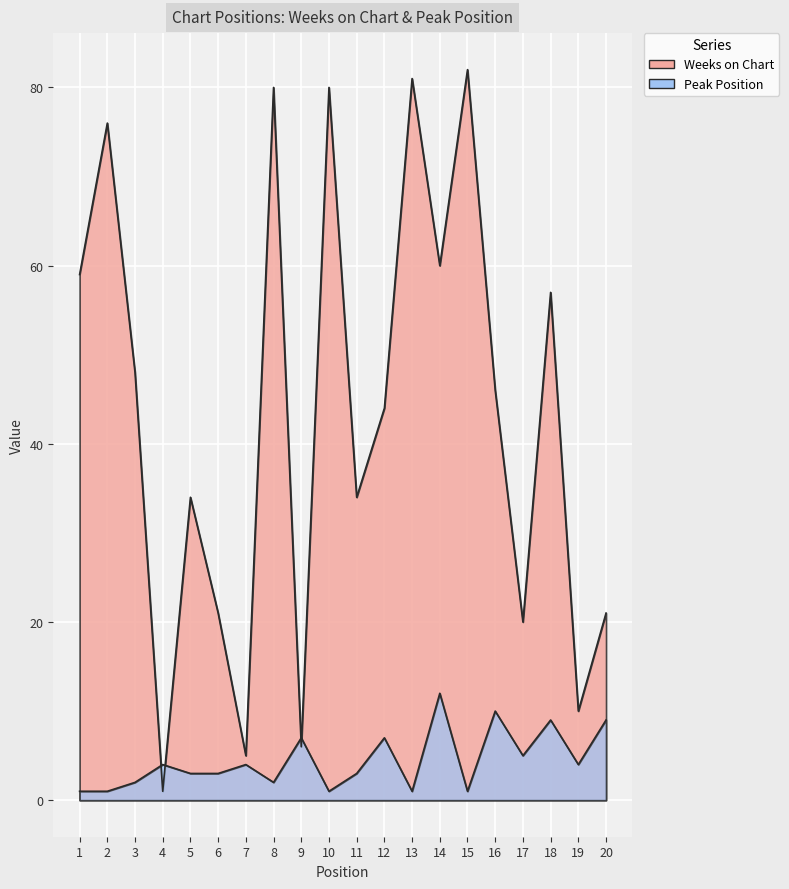

Where is the first local minimum for Weeks on Chart?

4